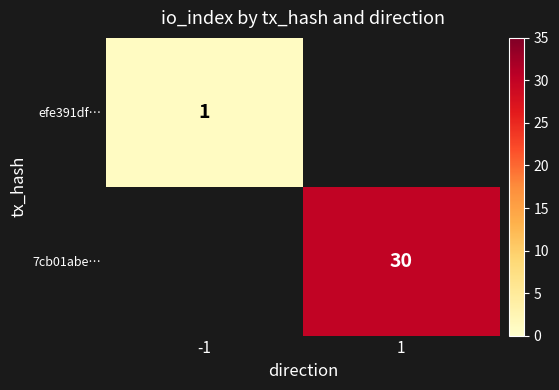

The value of 7cb01abe… at 1 is 30. True or false?

True